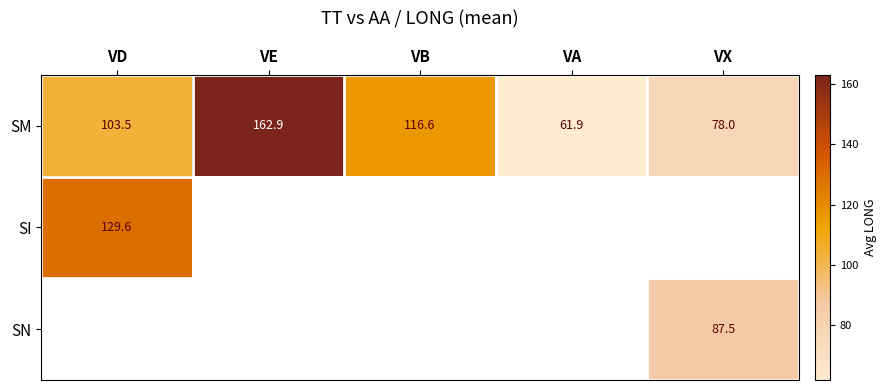

Which has a higher value, VA or VD?

VD